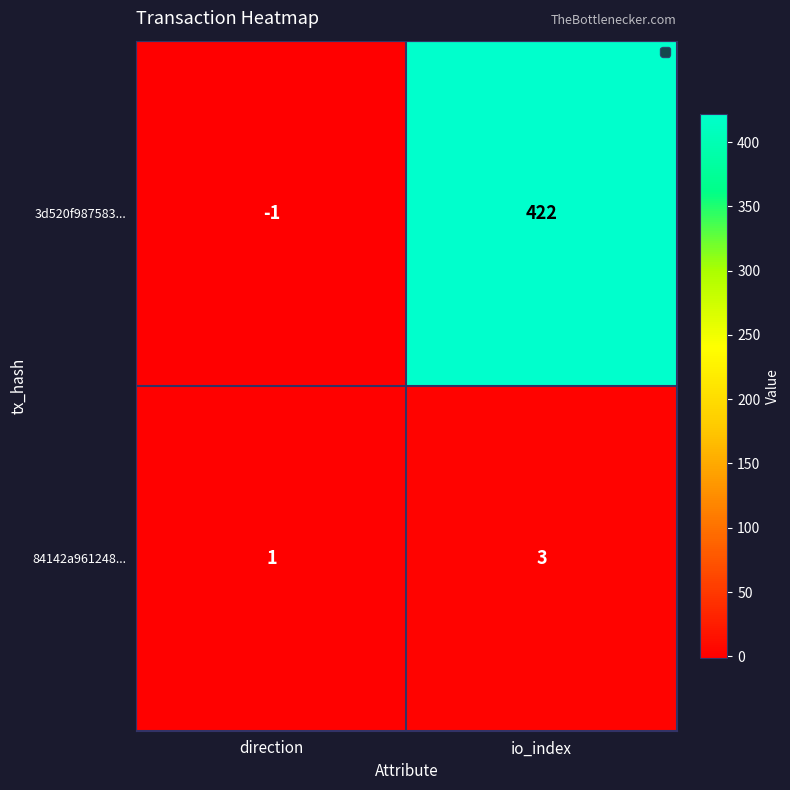

What is the sum of the 84142a961248... values at io_index and direction?

4